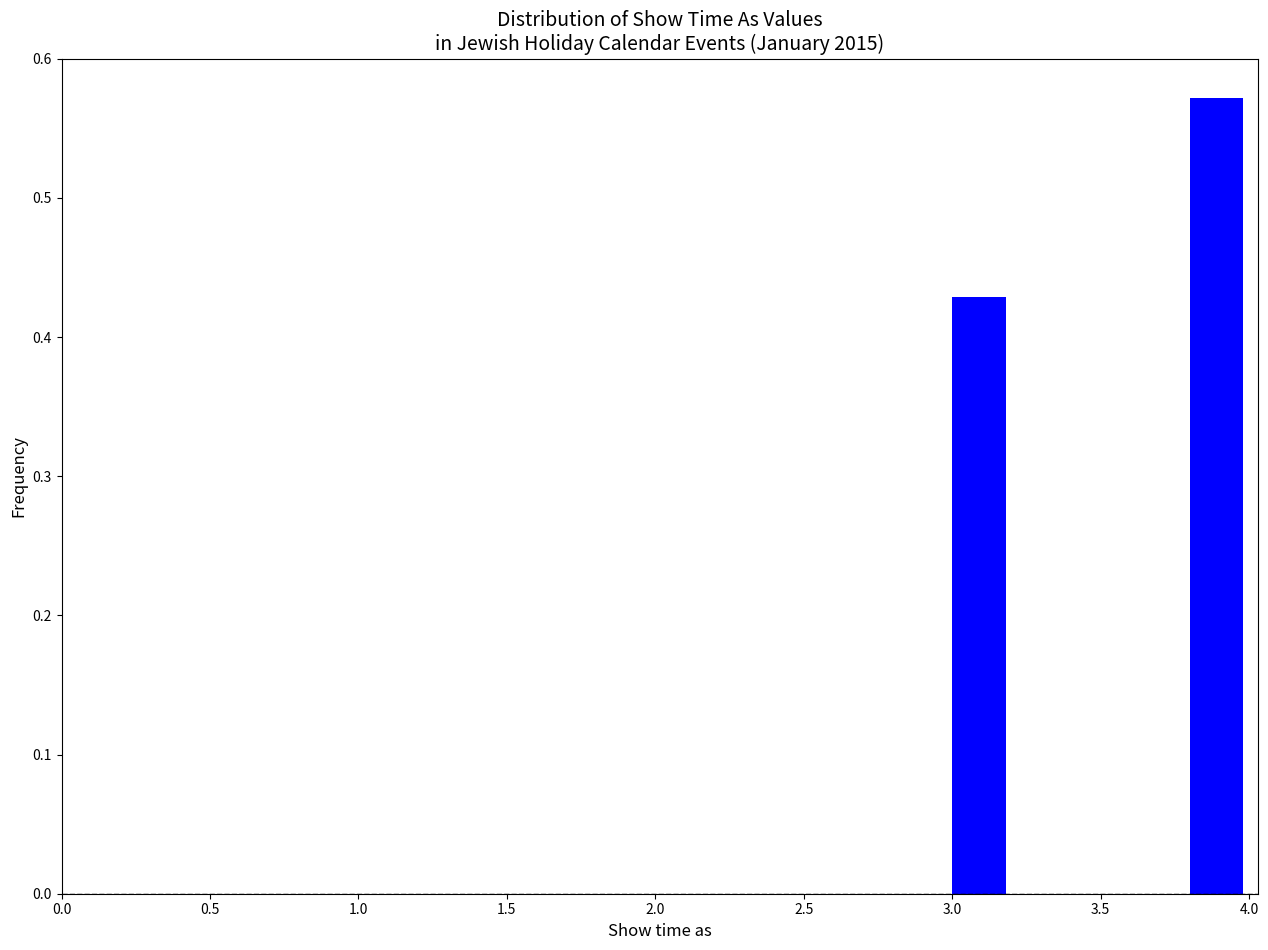

Over which range of the x-axis is the bar tallest?

3.8 to 4.0